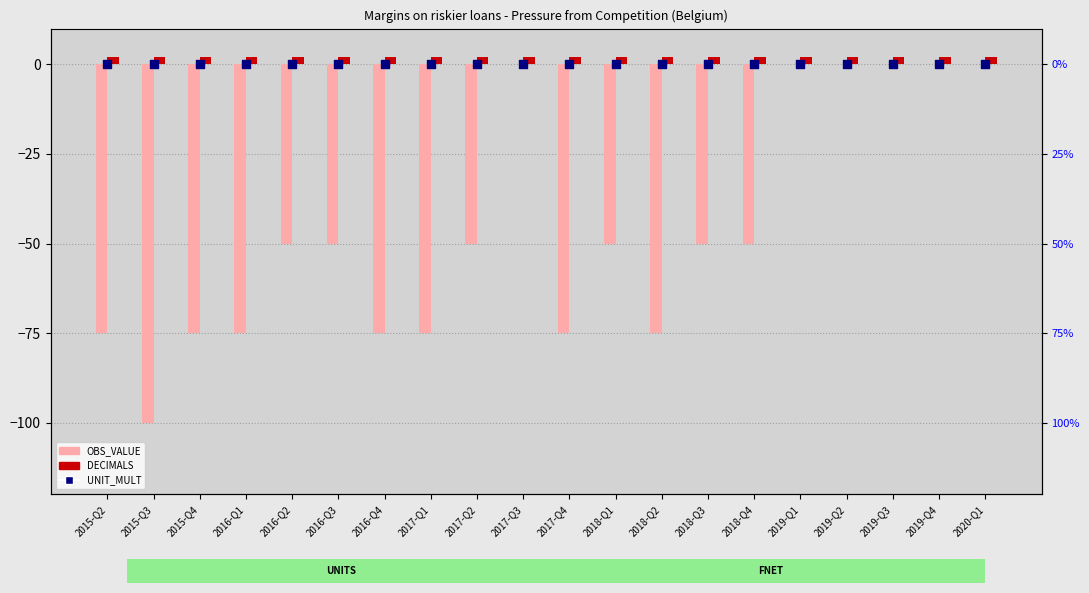

Which series has the largest total across all categories?

DECIMALS